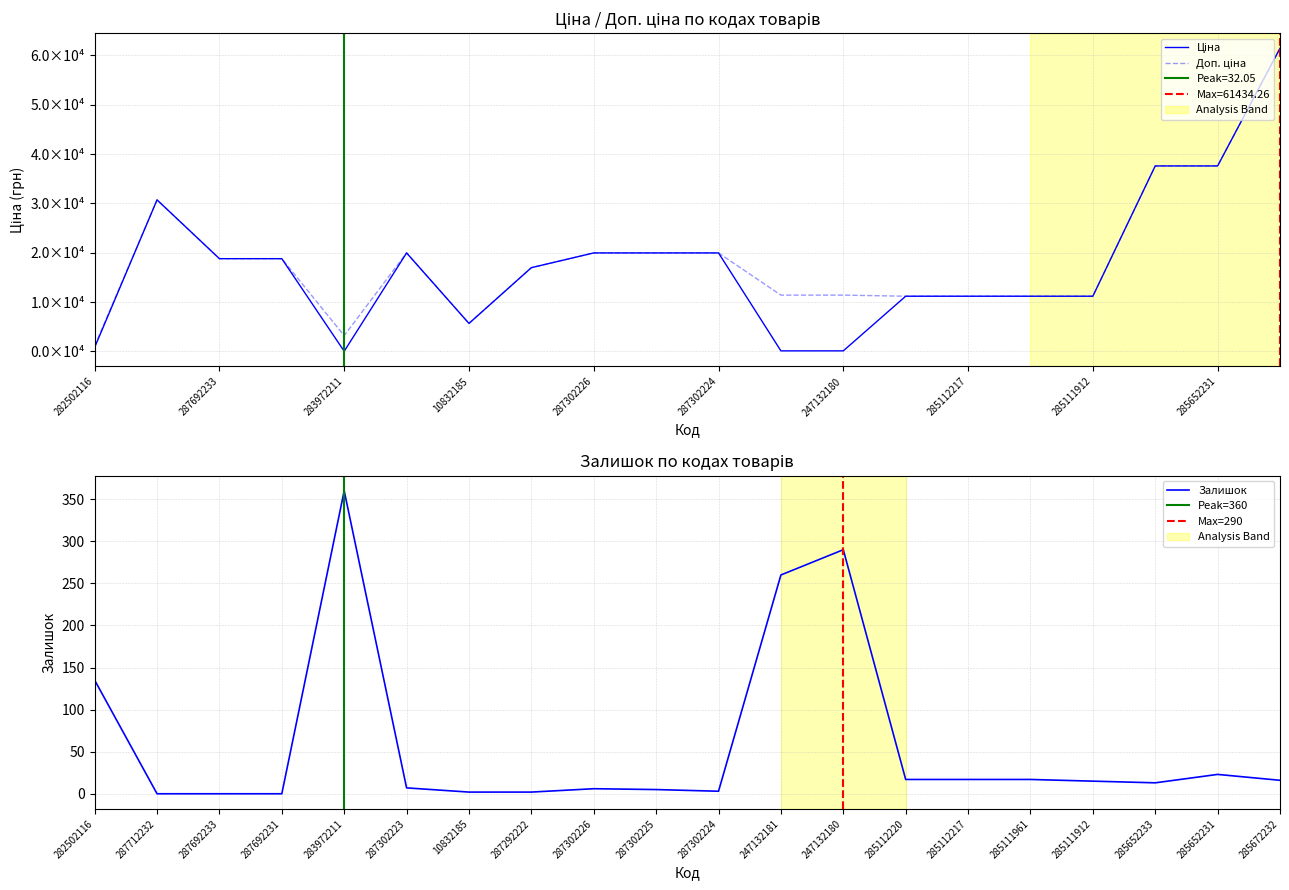

Where is the first local maximum for Залишок?

283972211